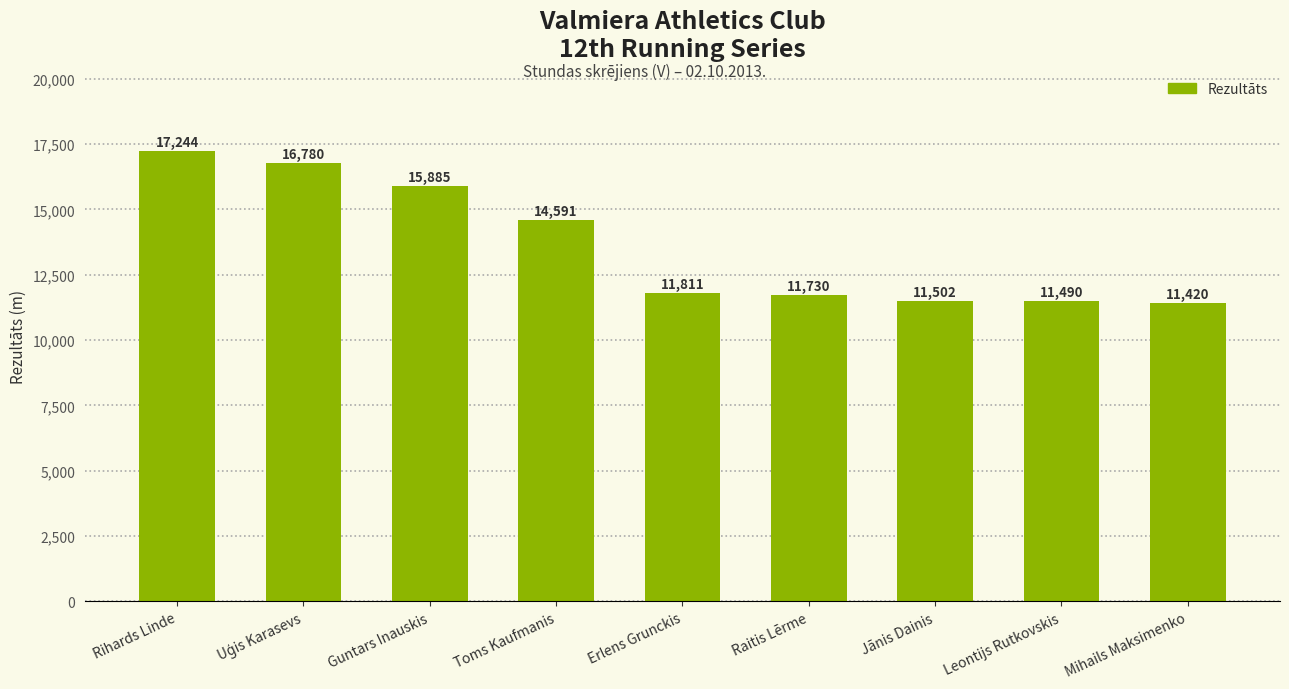

What is the maximum value shown in the chart?

17244